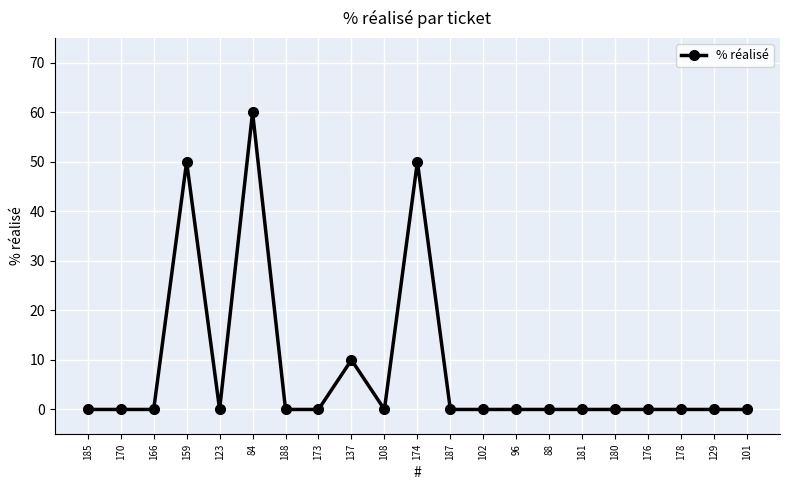

Is it true that the value at 84 is 60?

True